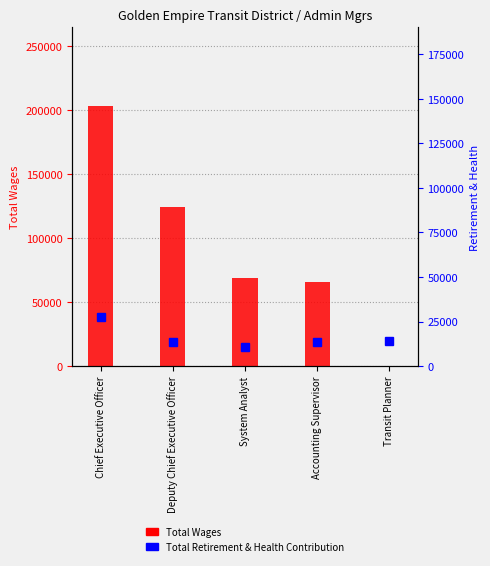

What position from the right is Transit Planner?

1